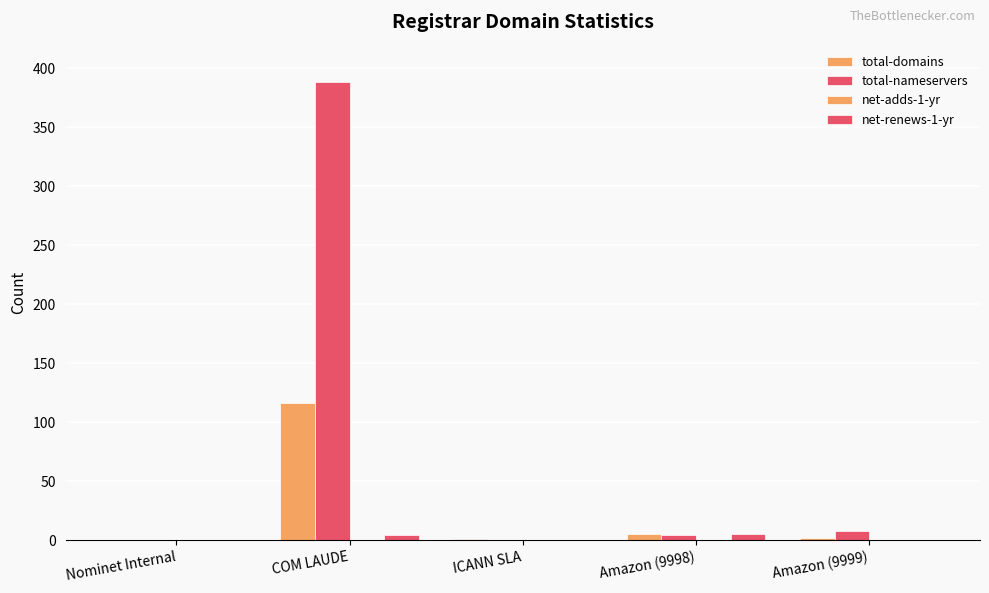

List the labels in order of net-renews-1-yr value, smallest first.

Nominet Internal, ICANN SLA, Amazon (9999), COM LAUDE, Amazon (9998)